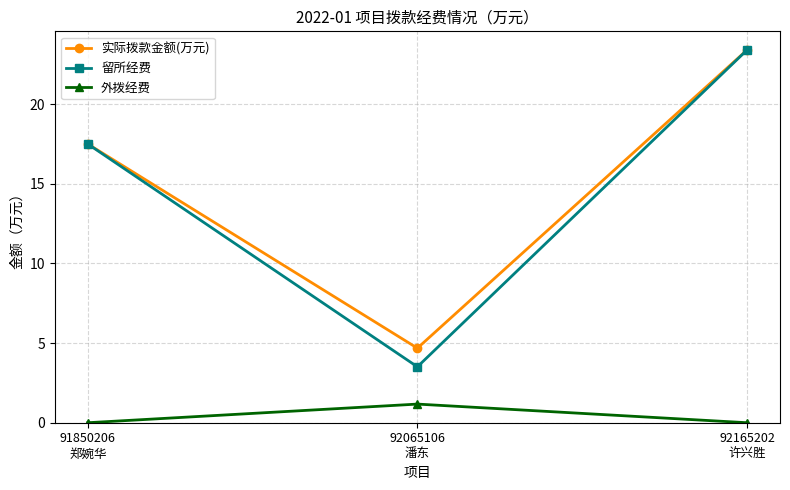

Reading left to right, transcribe all the data shown in this chart.

实际拨款金额(万元): 91850206
郑婉华=17.5	92065106
潘东=4.7	92165202
许兴胜=23.4
留所经费: 91850206
郑婉华=17.5	92065106
潘东=3.5	92165202
许兴胜=23.4
外拨经费: 91850206
郑婉华=0.0	92065106
潘东=1.2	92165202
许兴胜=0.0